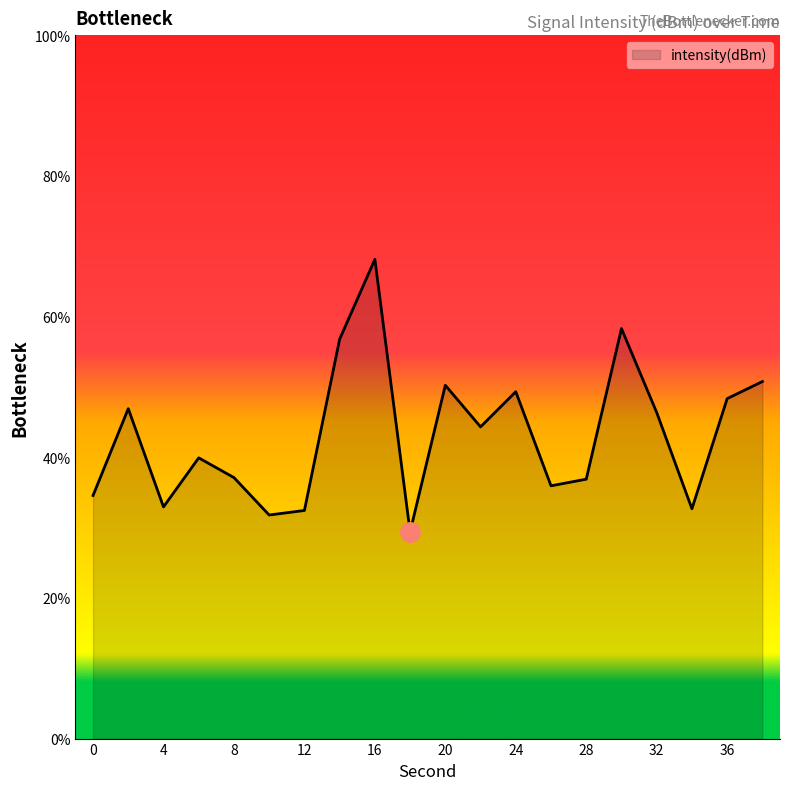

What is the smallest value displayed?

29.4